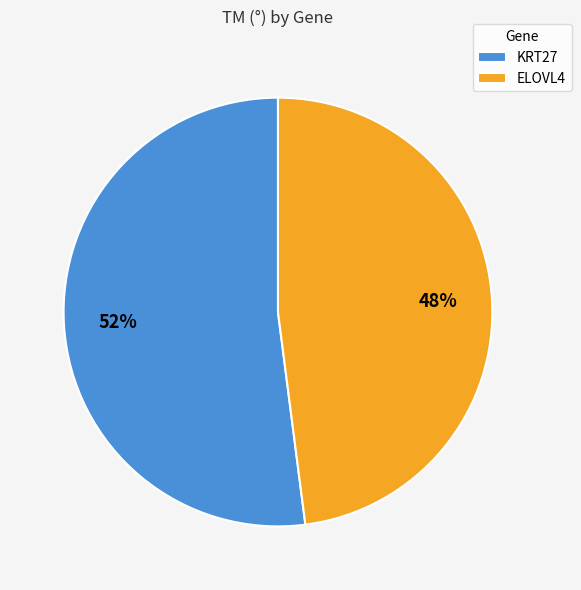

To the nearest percent, what percentage of the pie is ELOVL4?

48%